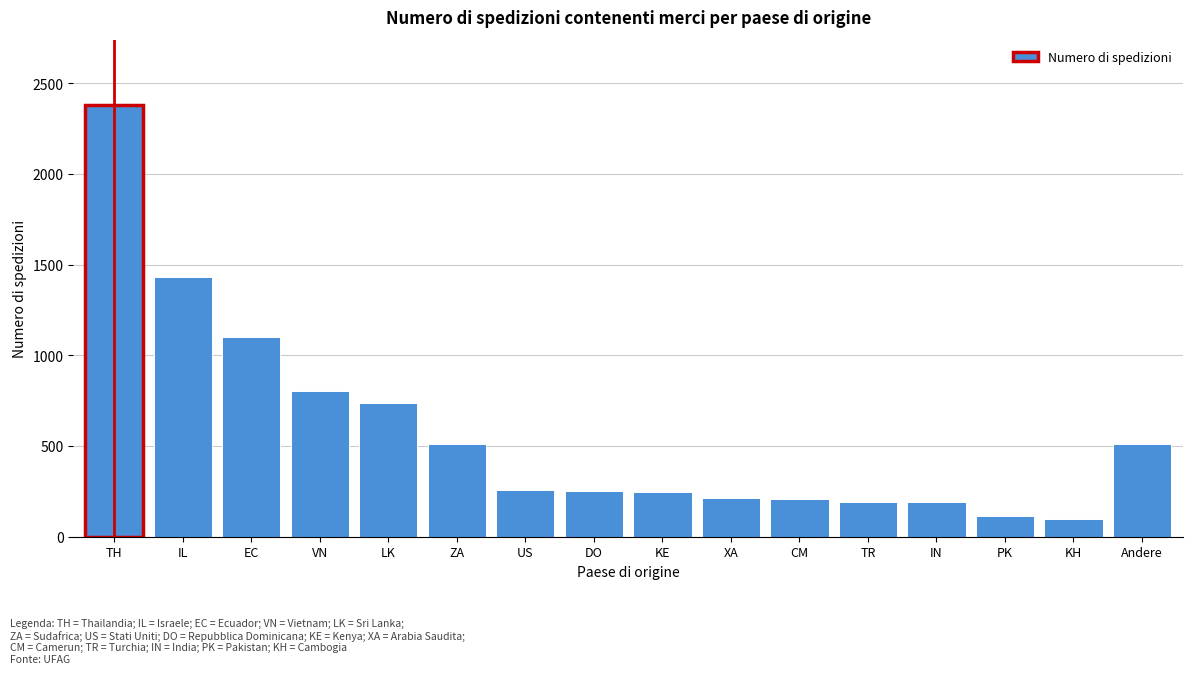

What is the average value?

578